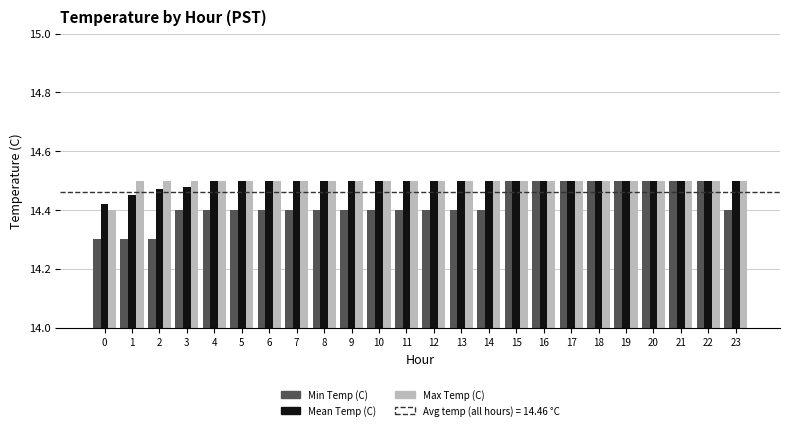

What is the lowest value of the Min Temp (C) series?

14.3